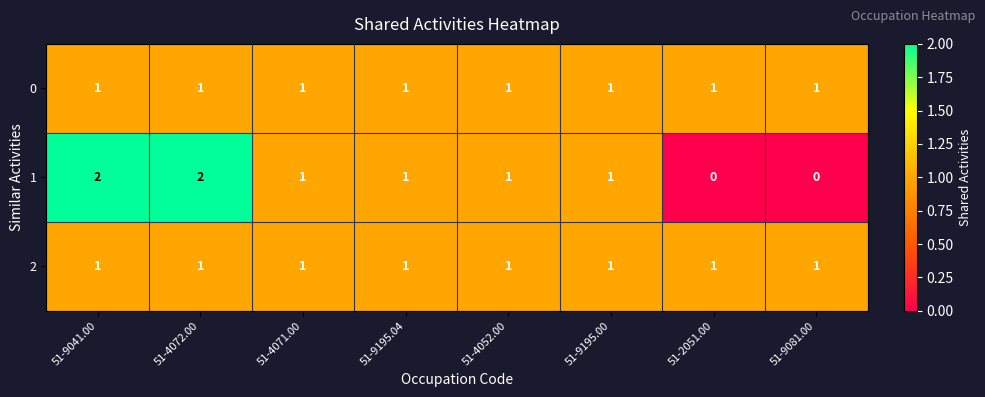

How many 1 values are between 1 and 2?

6